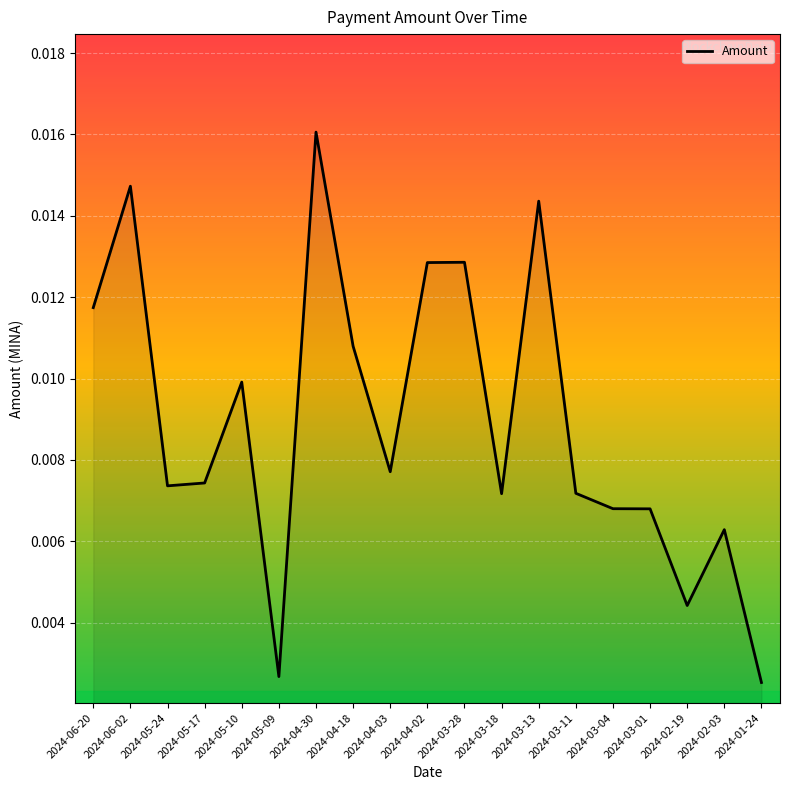

Which label corresponds to the largest value in the chart?

2024-04-30